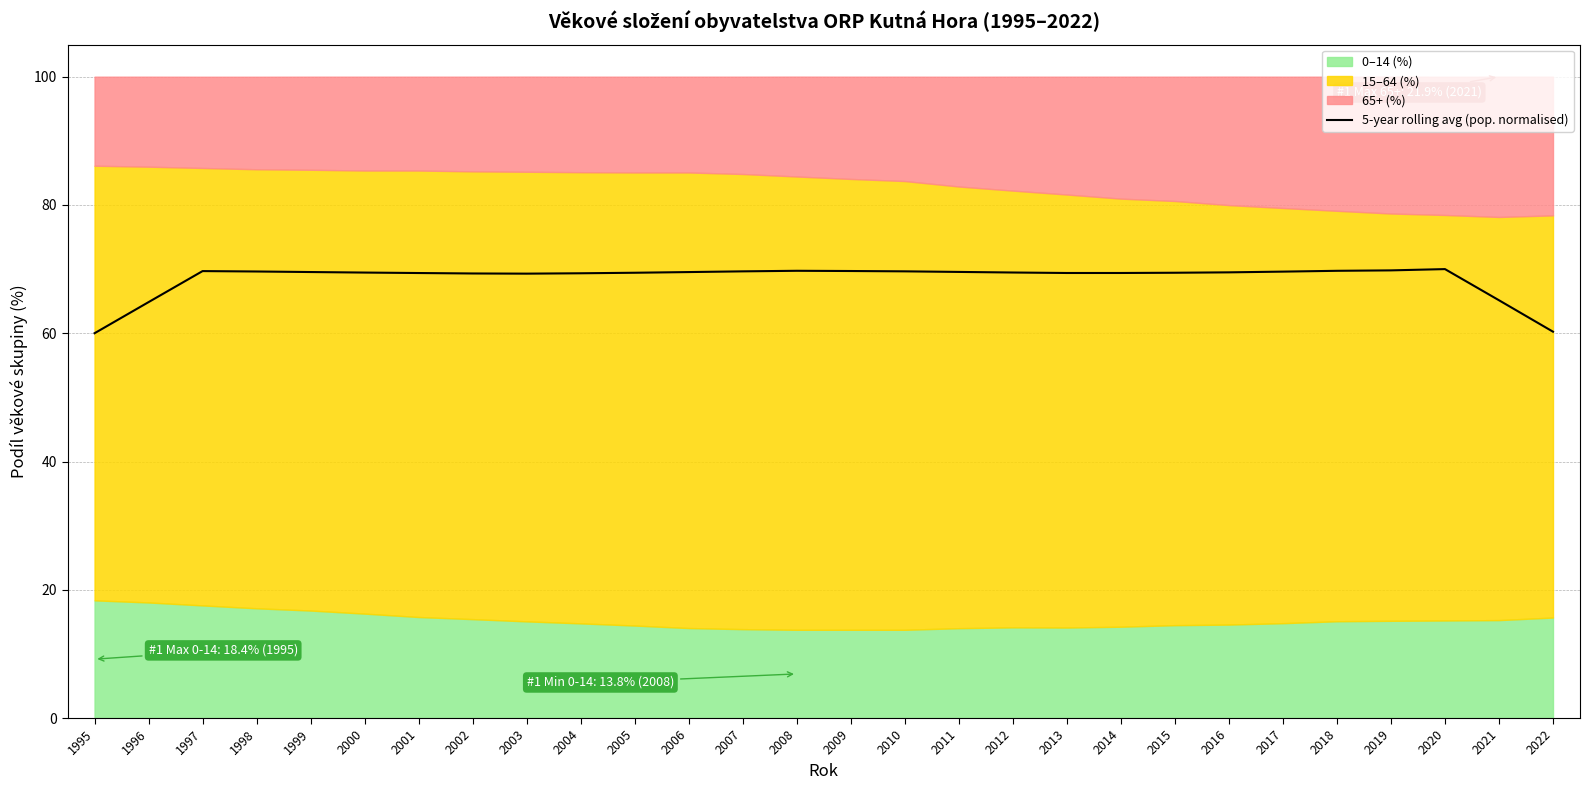

What is the maximum value for 5-year rolling avg (pop. normalised)?

70.0